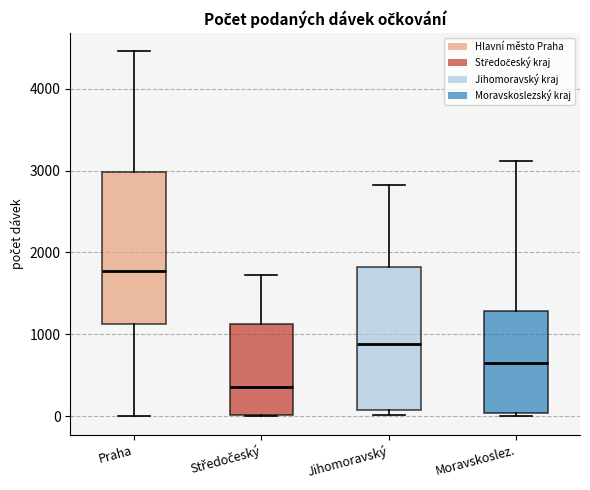

Reading left to right, read every box against the y-axis: the position of its median line, the range the box covers, and the ends of its whiskers. The values are not printed on the chart, so give them approximately, as read against the axis.

Praha: median 1800, box 1100 to 3000, whiskers 0 to 4500
Středočeský: median 400, box 0 to 1100, whiskers 0 to 1700
Jihomoravský: median 900, box 100 to 1800, whiskers 0 to 2800
Moravskoslez.: median 700, box 0 to 1300, whiskers 0 (just below the box's lower edge) to 3100